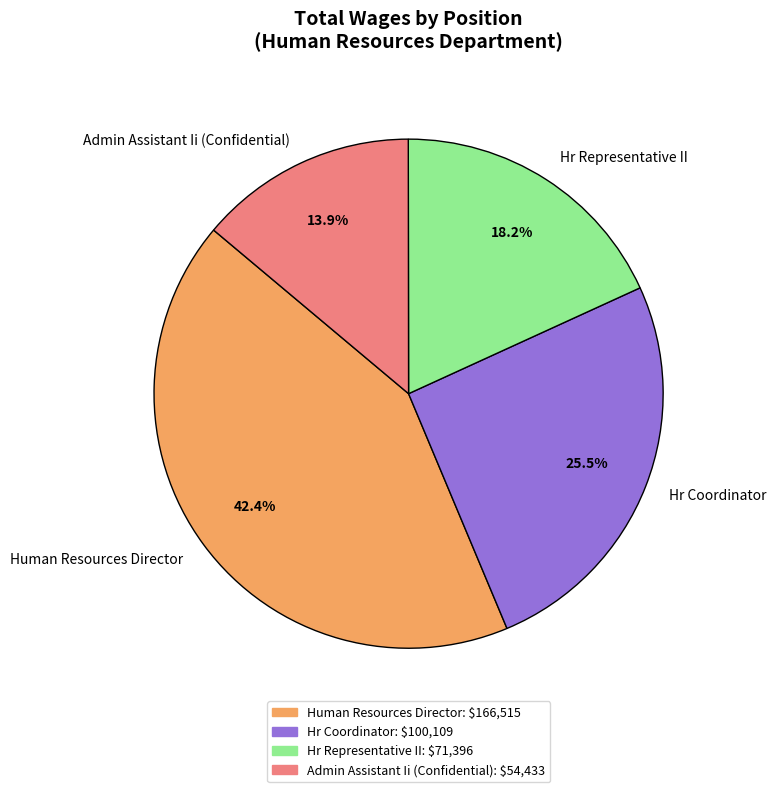

To the nearest percent, what is the difference between the largest and smallest slice percentages?

29%